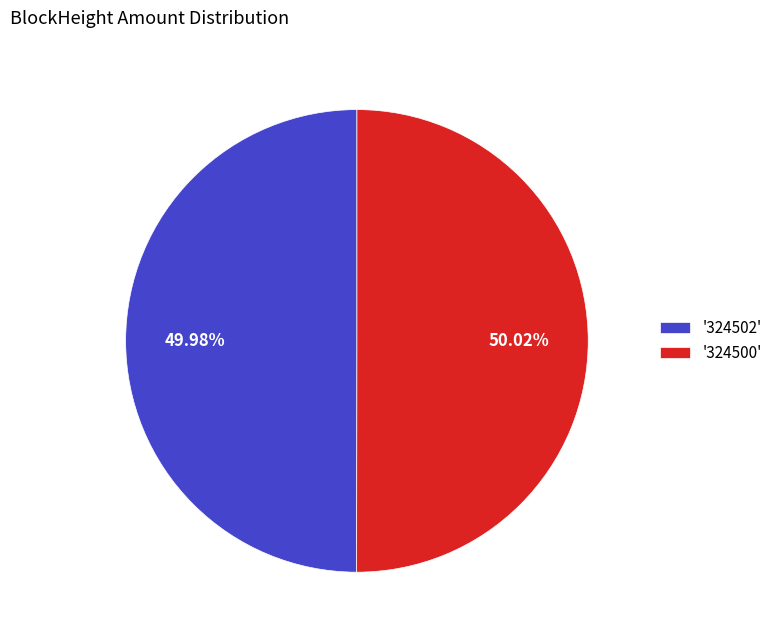

Is there any slice that represents more than half of the pie?

Yes